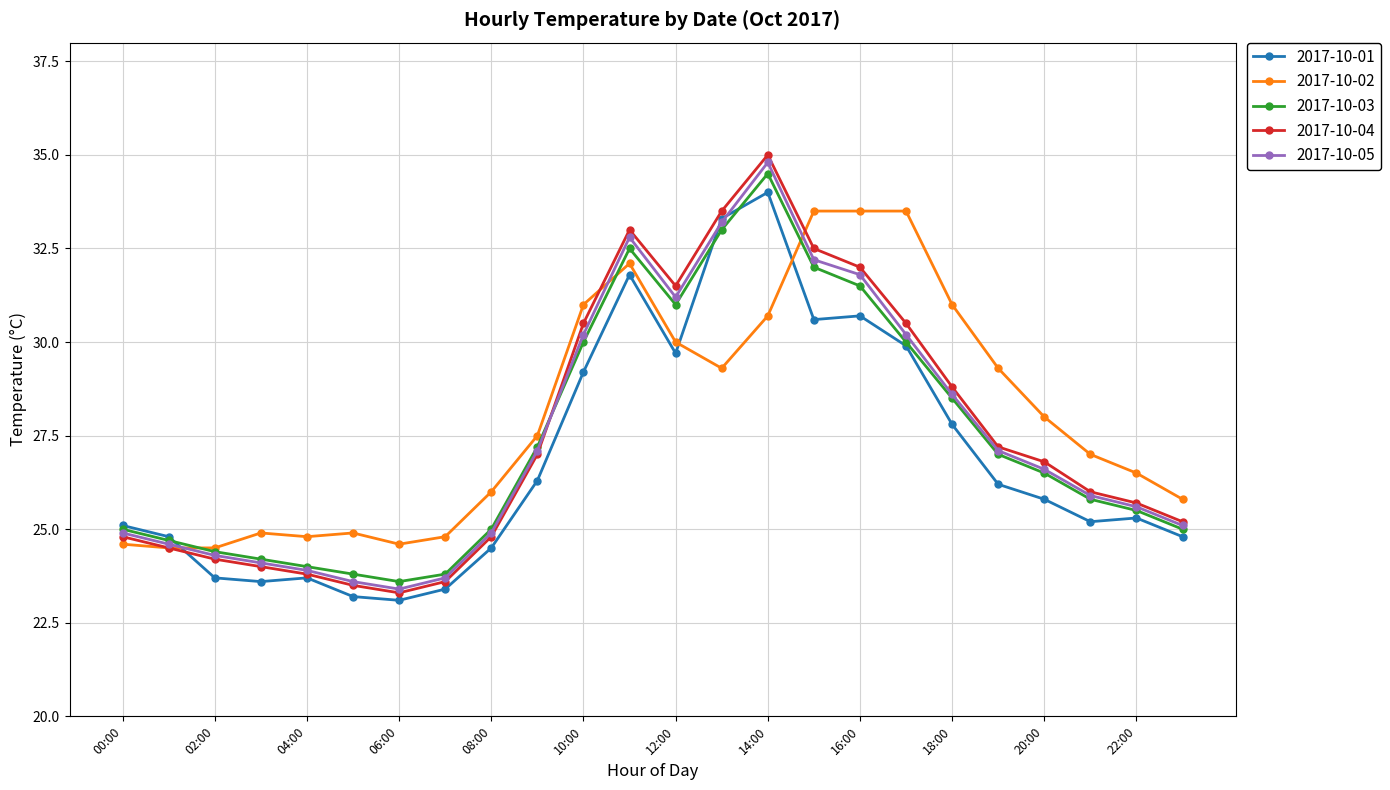

What is the average value of the 2017-10-02 series?

28.0